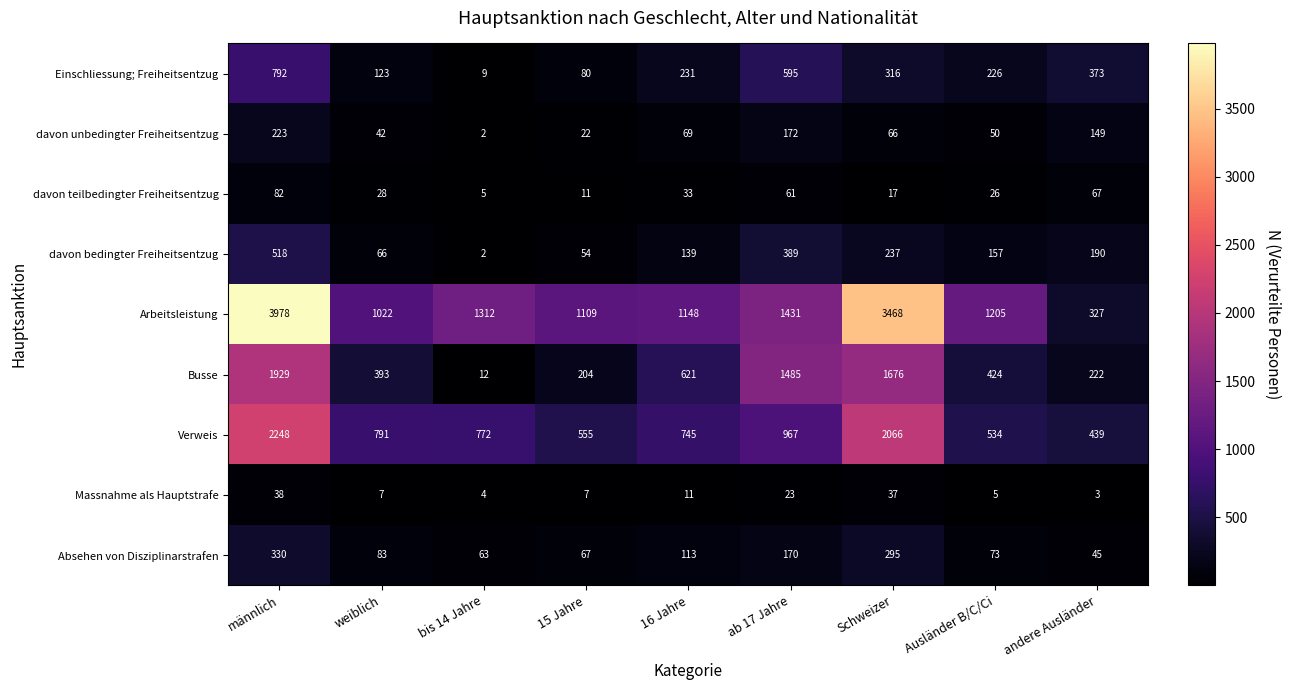

Which label corresponds to the largest value in the chart?

männlich